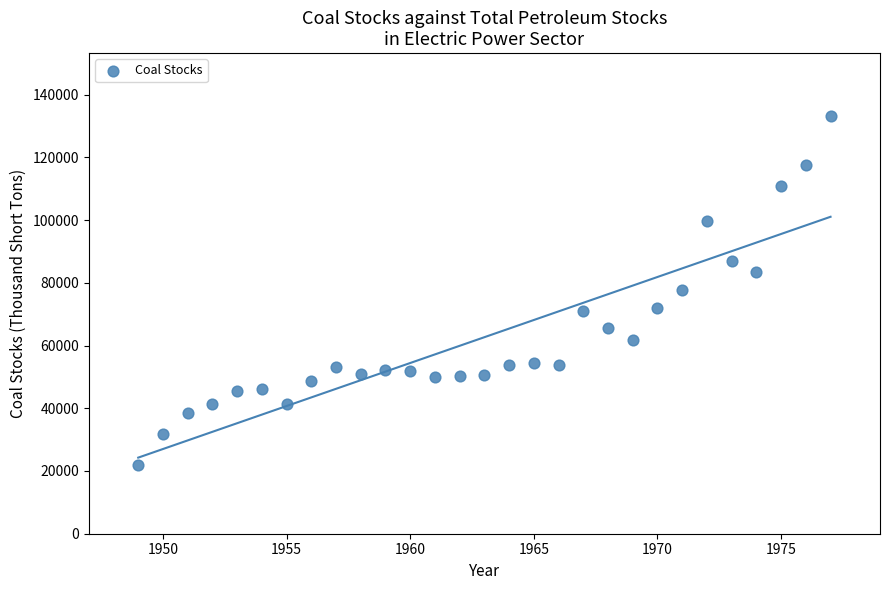

What is the range of X values (max minus min)?

28.0